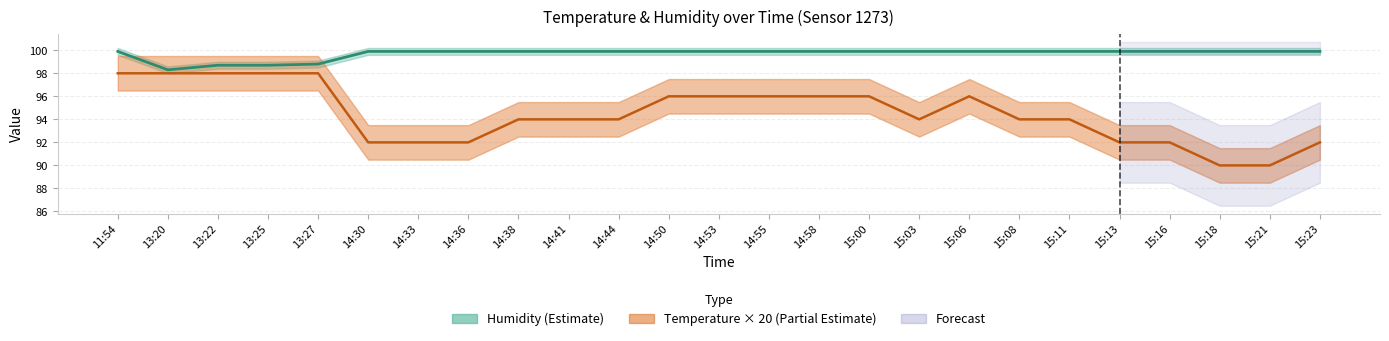

Rank the series by their average value, from lowest to highest.

temperature, humidity